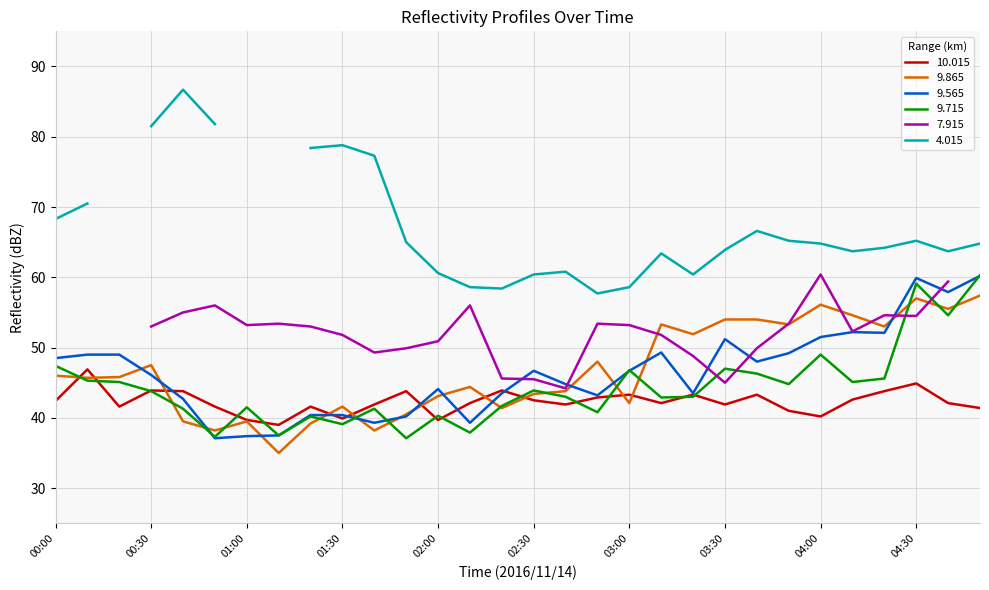

What is the highest value of the 9.565 series?

60.2